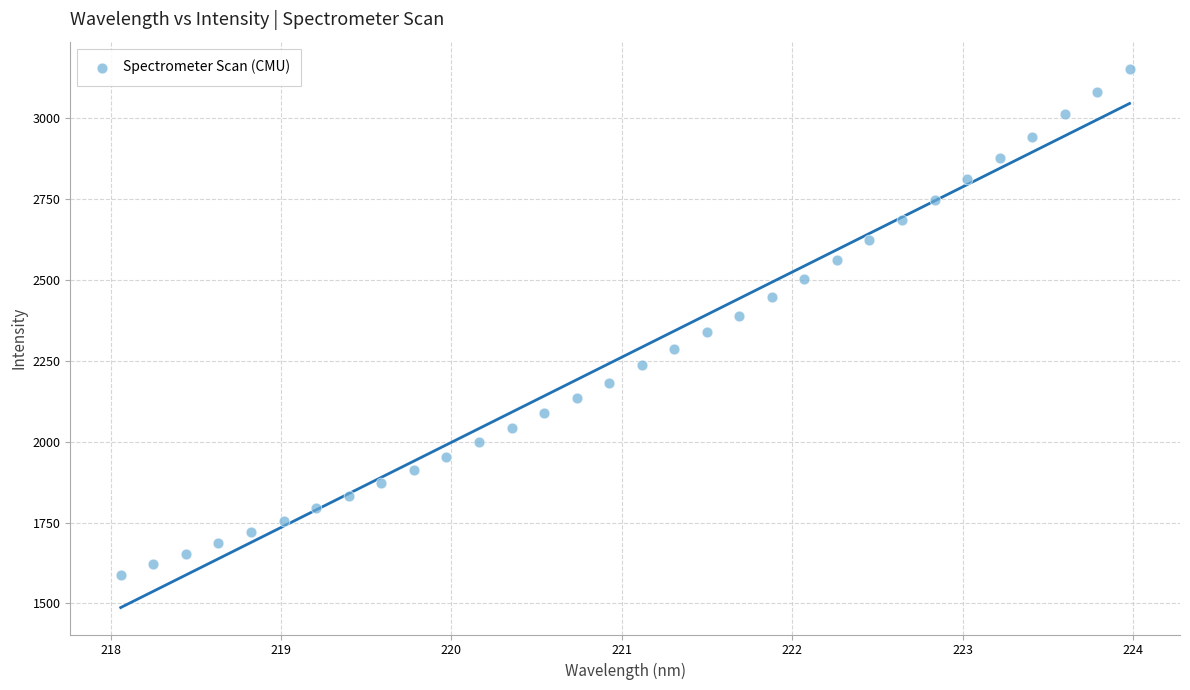

What is the range of Y values (max minus min)?

1565.3